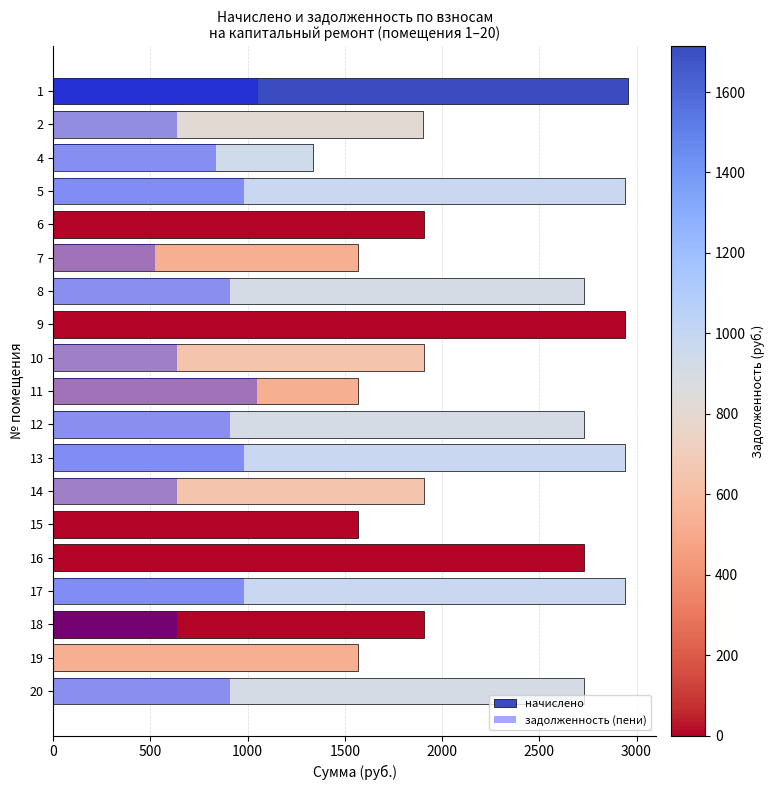

Reading right to left, transcribe all the data shown in this chart.

начислено: 2727.4	1568.6	1907.7	2939.8	2727.4	1568.6	1907.7	2939.8	2727.4	1568.6	1907.7	2939.8	2727.4	1568.6	1907.7	2939.8	1337.6	1904.0	2954.7
задолженность (пени): 909.1	0.0	635.9	980.5	0.0	0.0	635.9	979.9	909.1	1045.8	636.2	0.0	909.1	522.9	0.4	979.9	836.8	634.7	1055.0